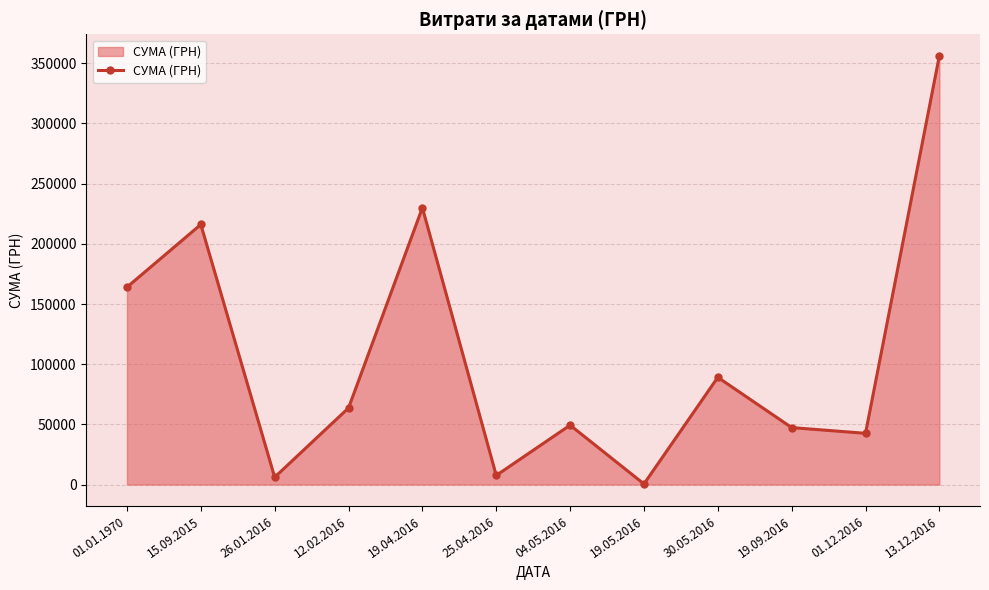

What is the value of the 10th point from the left?

47349.0